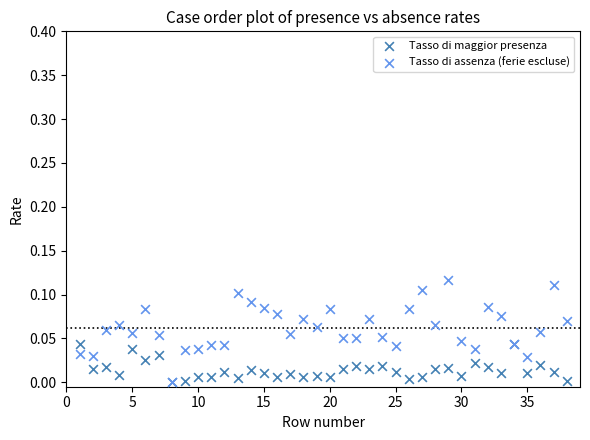

Which series has the largest Y range (max minus min)?

Tasso di assenza (ferie escluse)